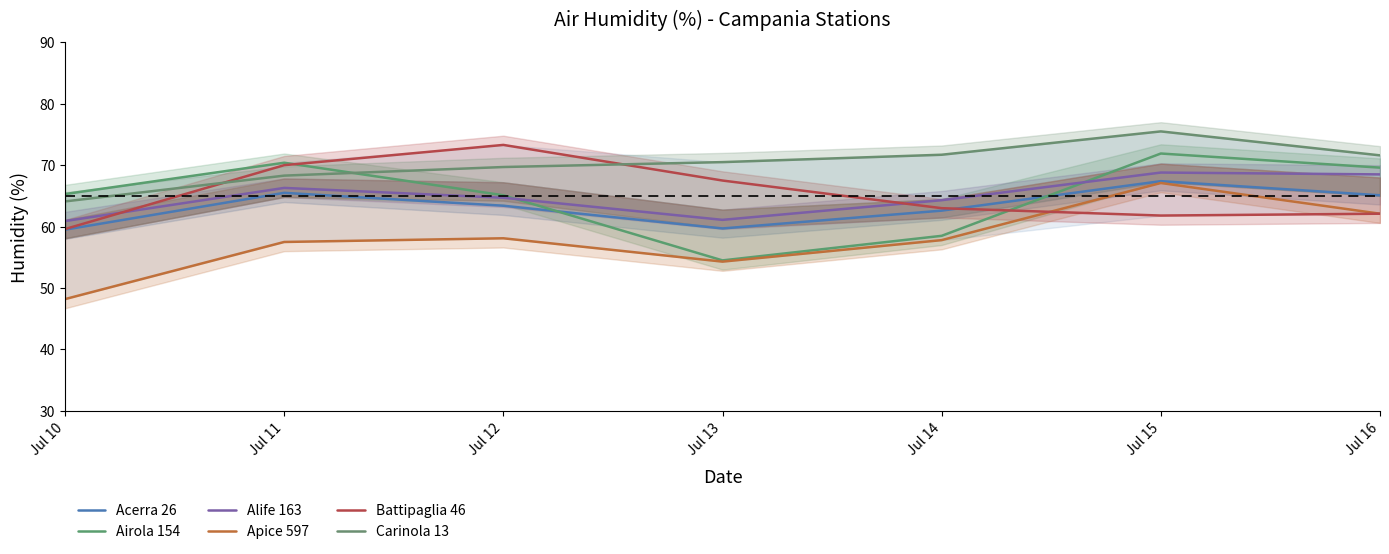

Is the value of Apice 597 at Jul 16 greater than the value of Carinola 13 at Jul 11?

No